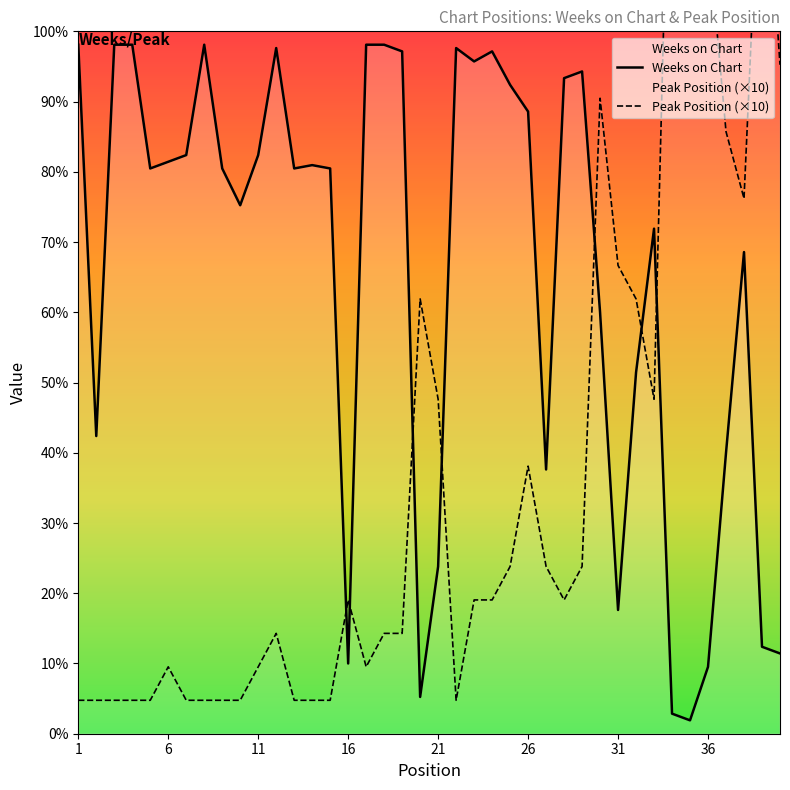

What is the minimum value shown in the chart?

4